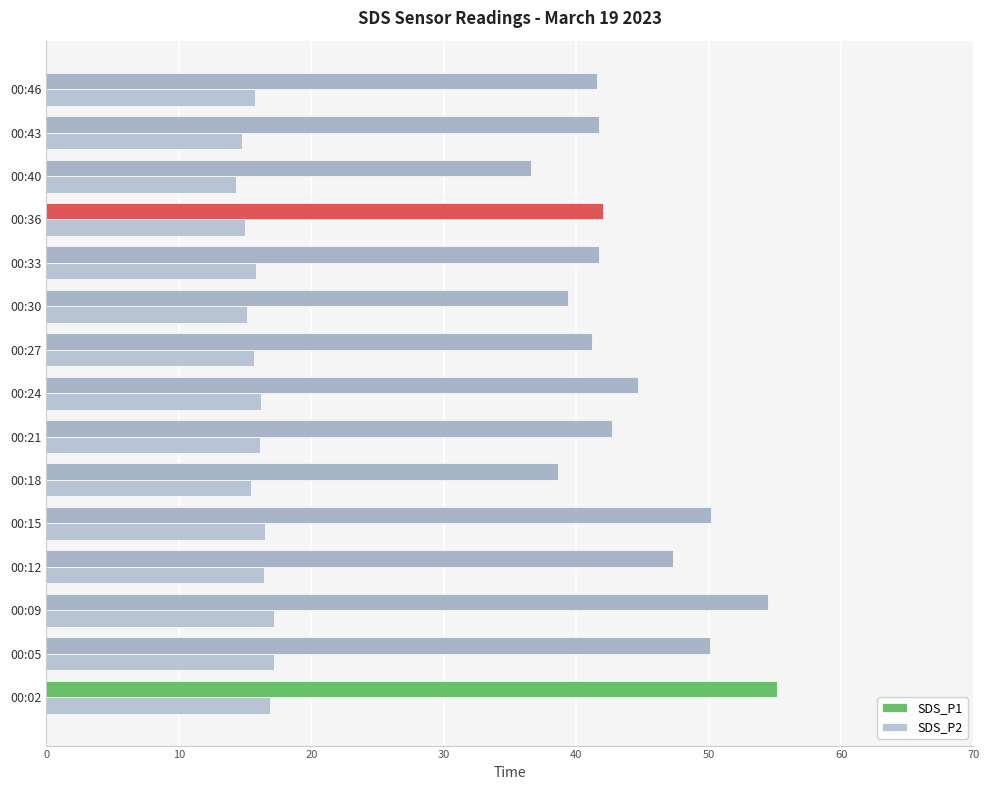

Count the number of data series in this chart.

2